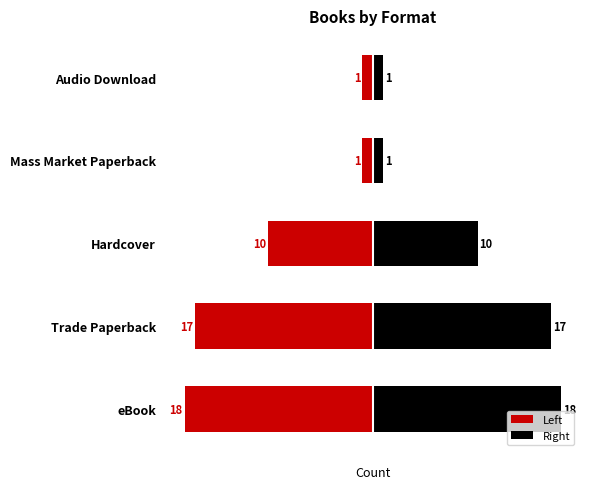

How many groups of bars are there?

5